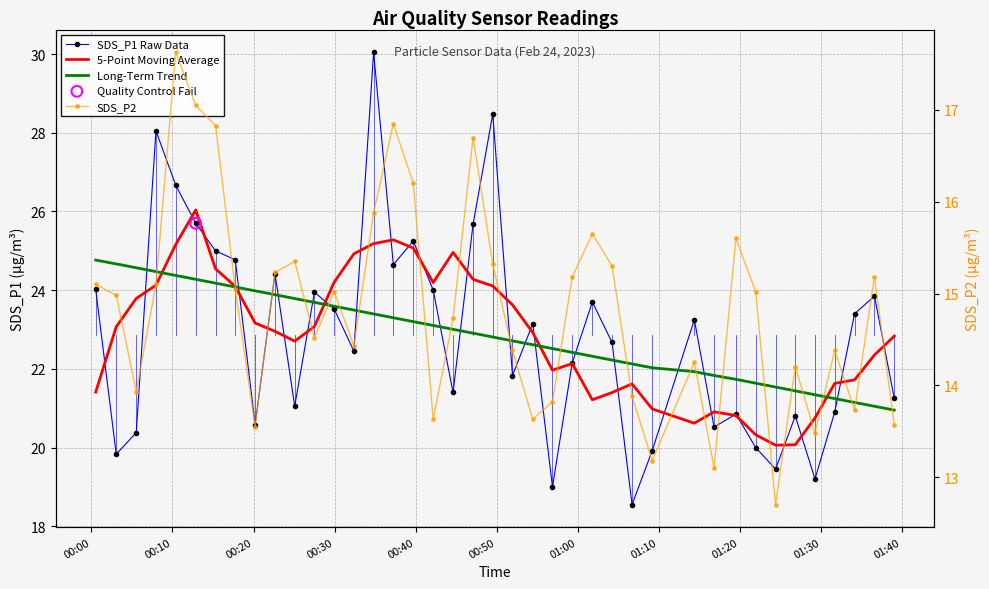

Which series reaches the maximum Y coordinate?

SDS_P1 Raw Data